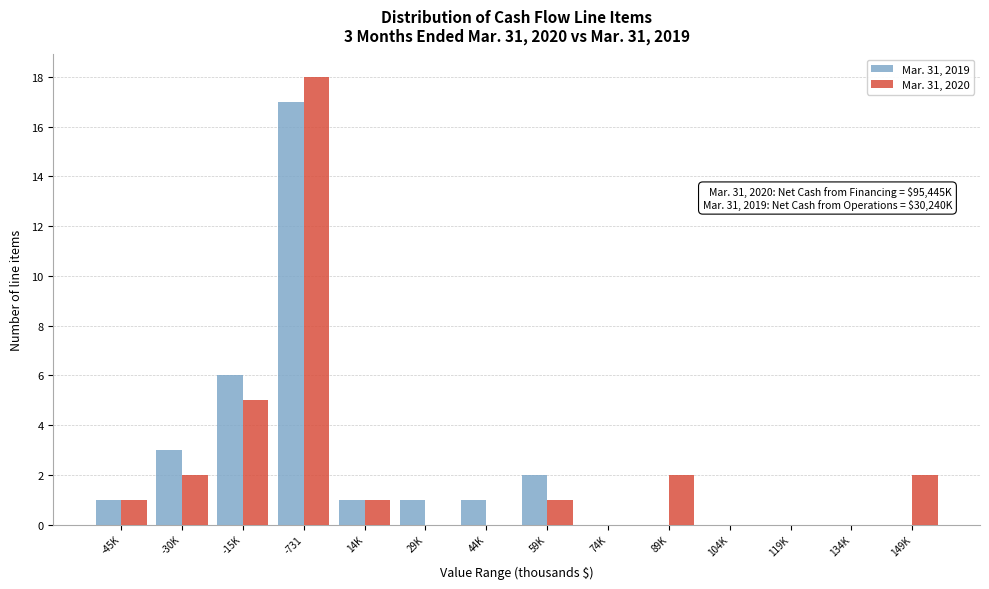

Reading right to left, list all the values displayed in this chart.

Mar. 31, 2019: 149K=0	134K=0	119K=0	104K=0	89K=0	74K=0	59K=2	44K=1	29K=1	14K=1	-731=17	-15K=6	-30K=3	-45K=1
Mar. 31, 2020: 149K=2	134K=0	119K=0	104K=0	89K=2	74K=0	59K=1	44K=0	29K=0	14K=1	-731=18	-15K=5	-30K=2	-45K=1